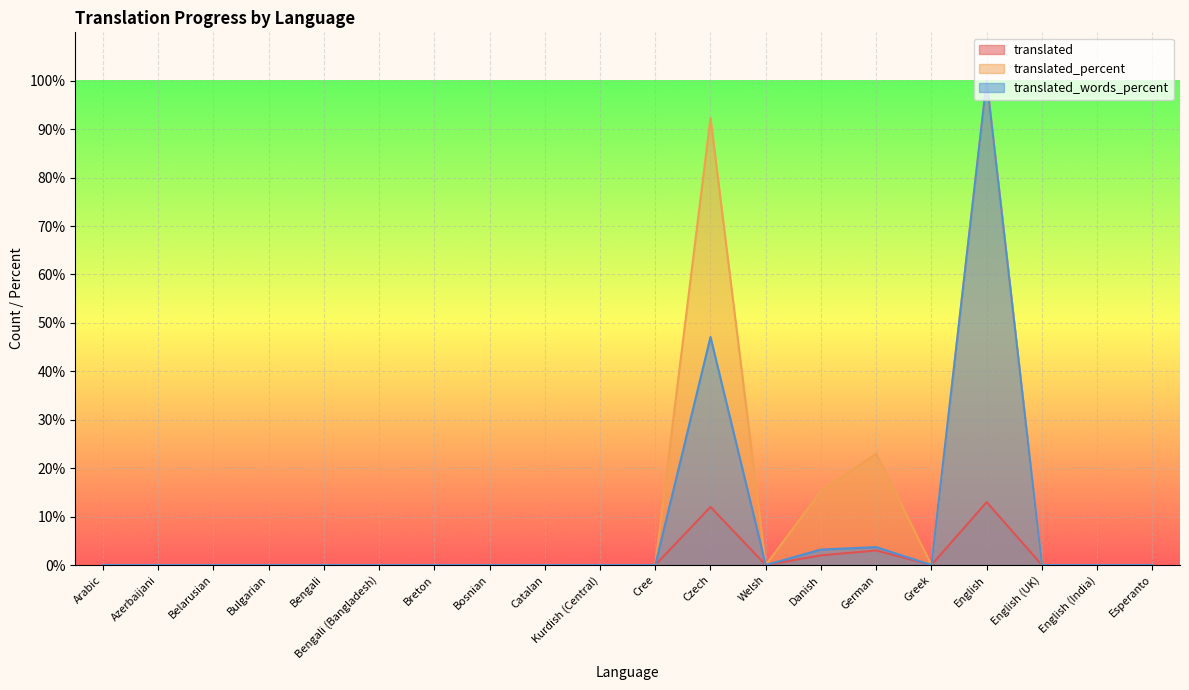

True or false: translated and translated_percent intersect in this chart.

False